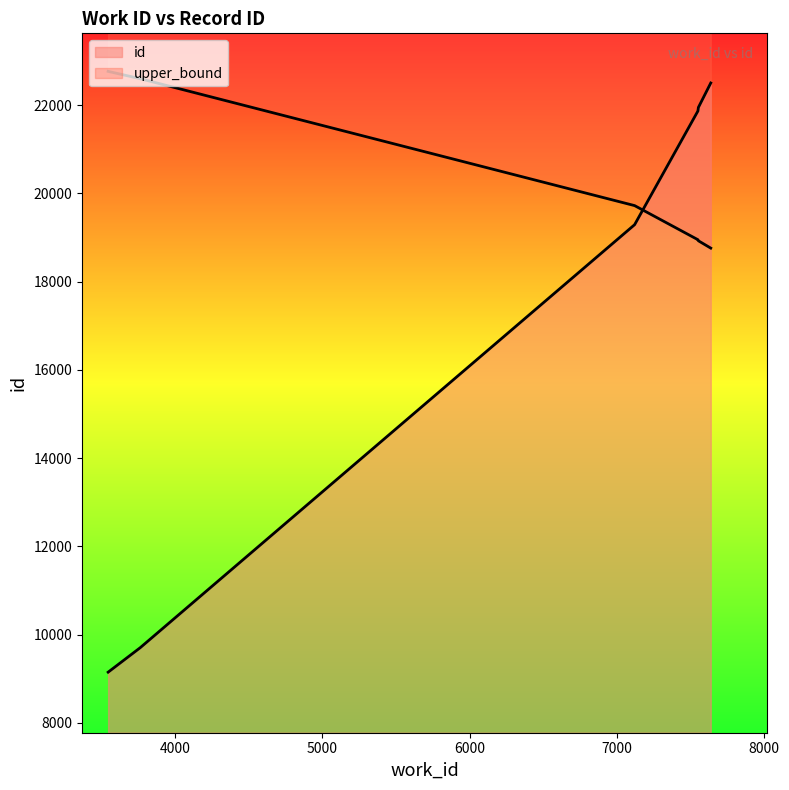

True or false: there are more than 2 points higher than both neighbors.

False